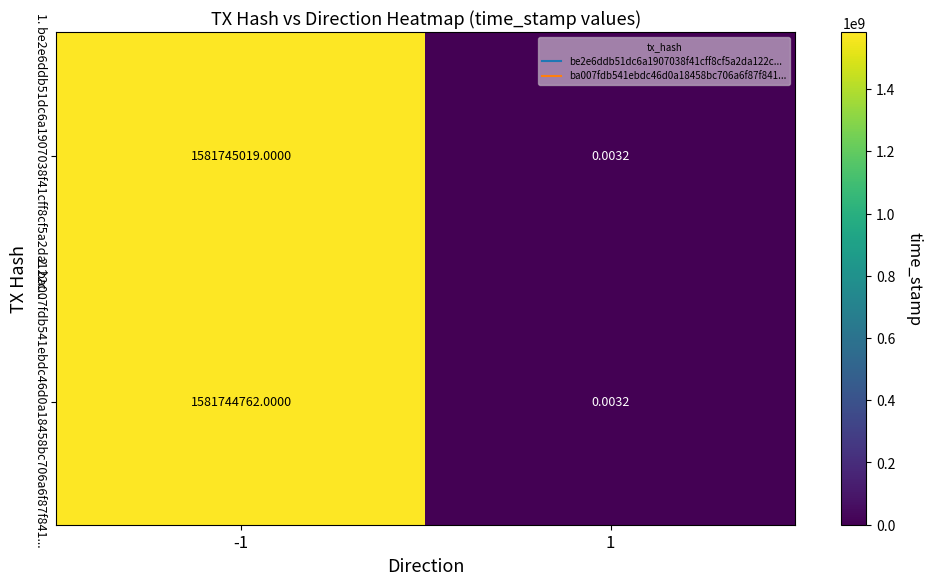

Is the value of 1. be2e6ddb51dc6a1907038f41cff8cf5a2da122c... at 1 greater than the value of 2. ba007fdb541ebdc46d0a18458bc706a6f87f841... at -1?

No